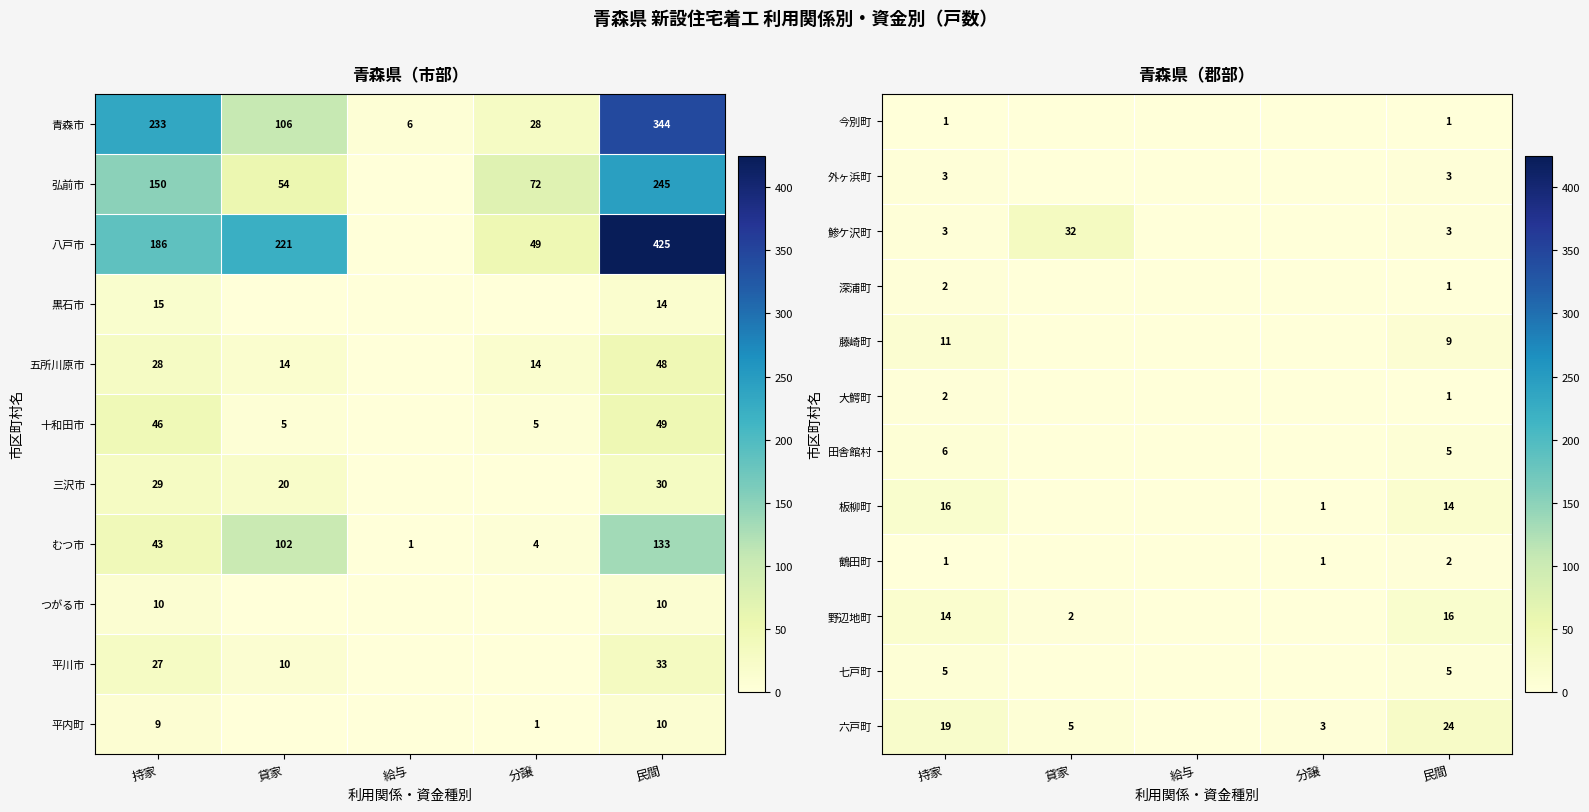

What is the total value across all series at 持家?

83